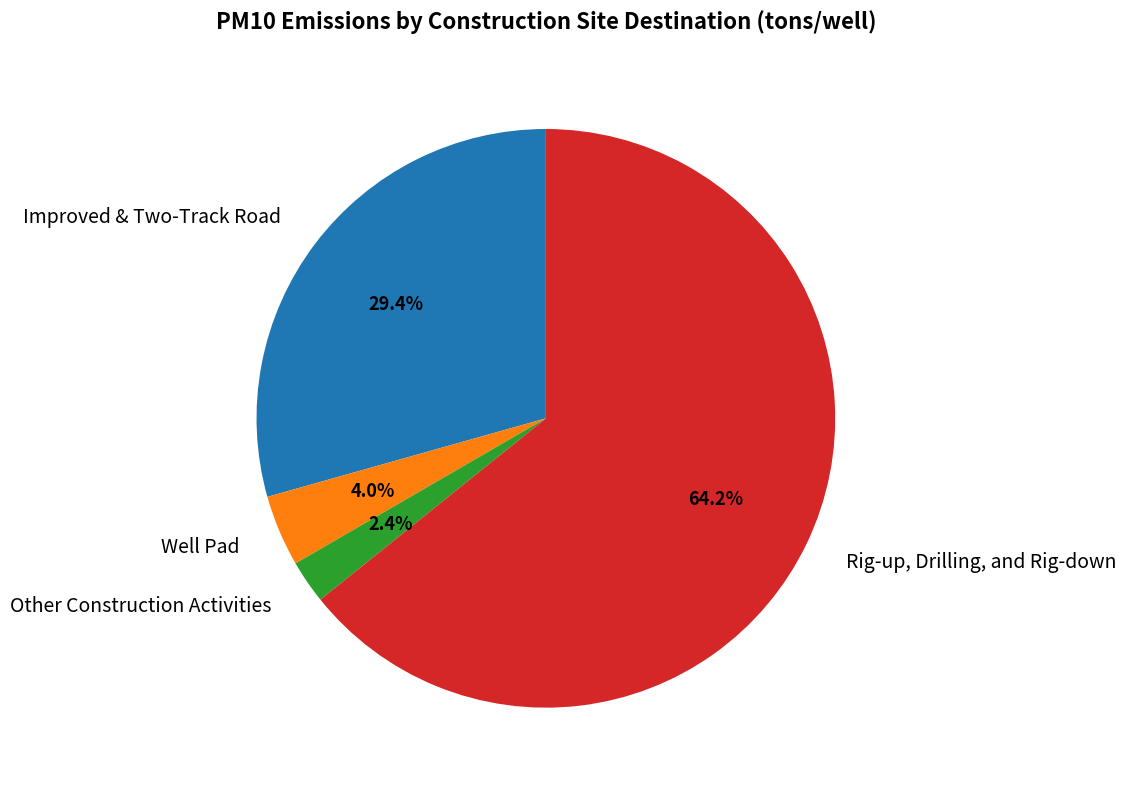

The Rig-up, Drilling, and Rig-down slice represents 64% of the pie. True or false?

True